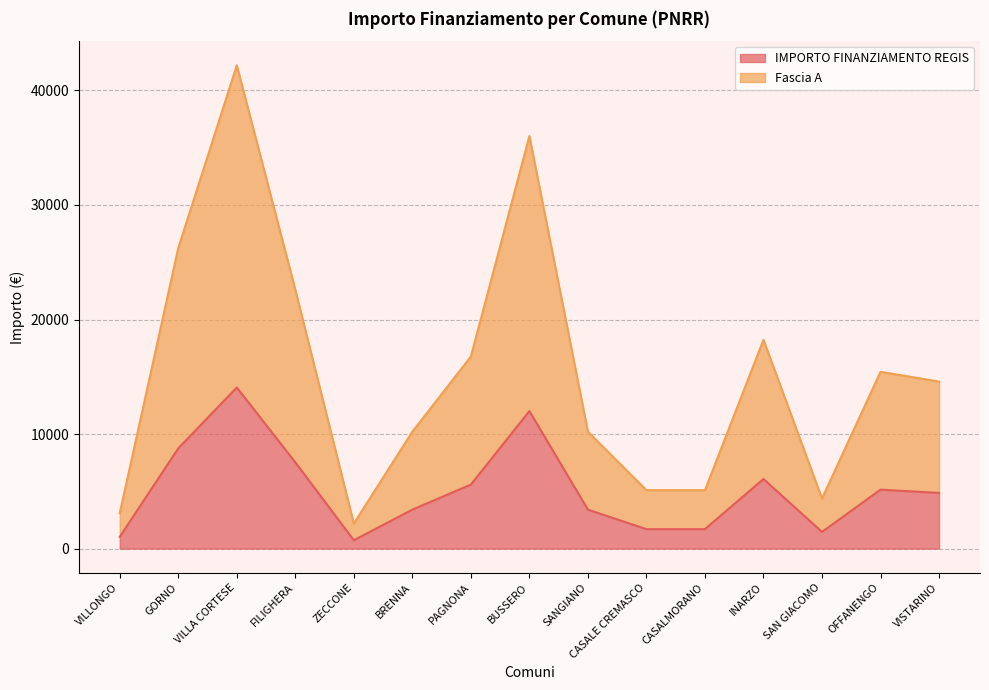

What is the maximum value shown in the chart?

42189